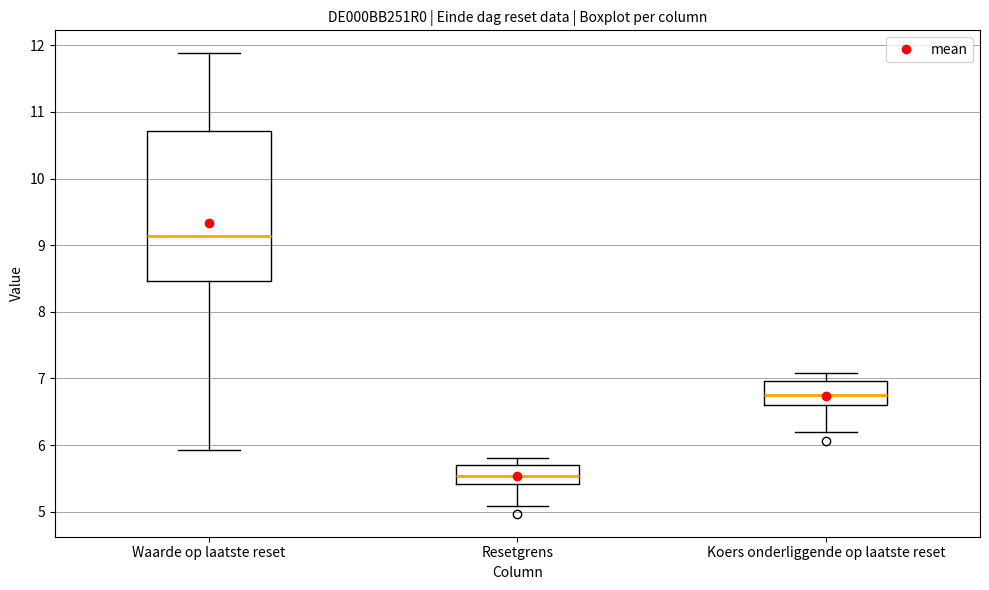

Comparing the boxes themselves (not the whiskers), which one is the tallest?

Waarde op laatste reset